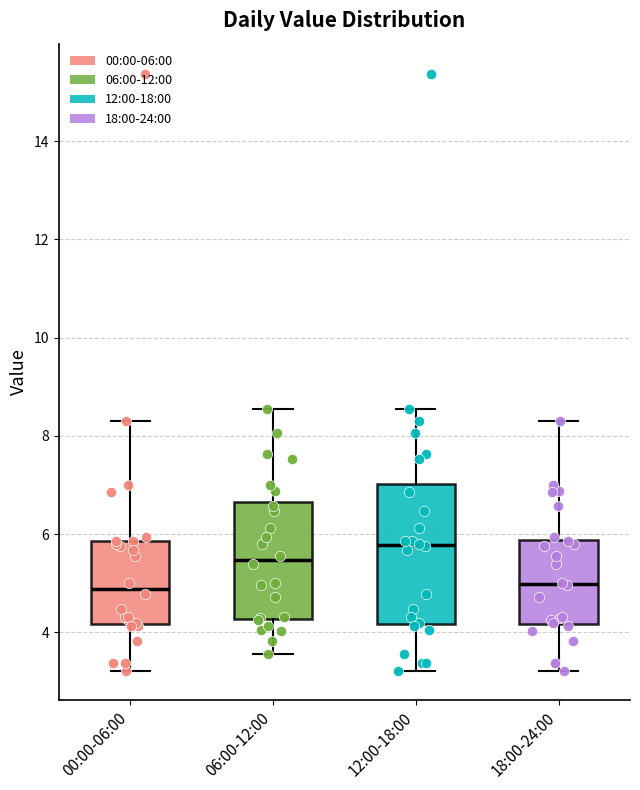

Which box's median line is the highest?

12:00-18:00